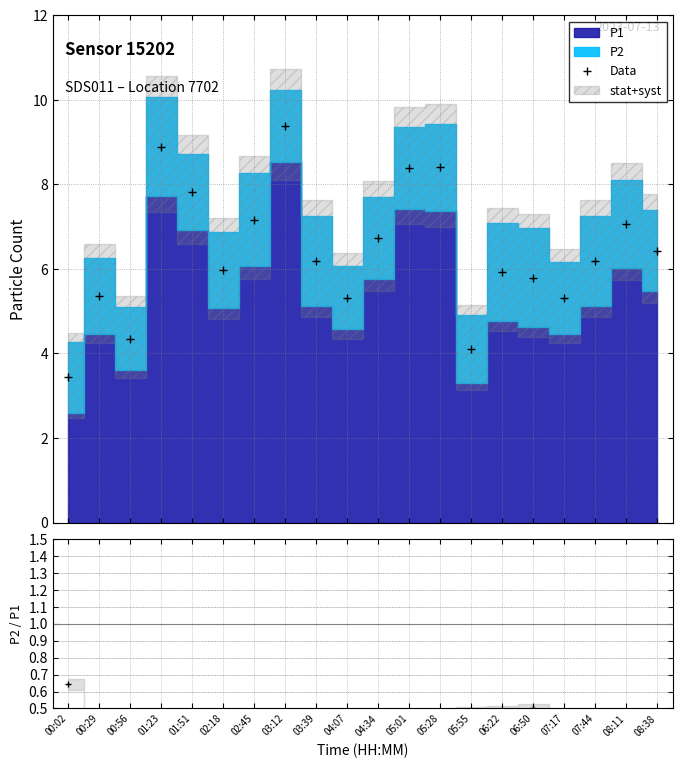

What position from the left is 01:51?

5